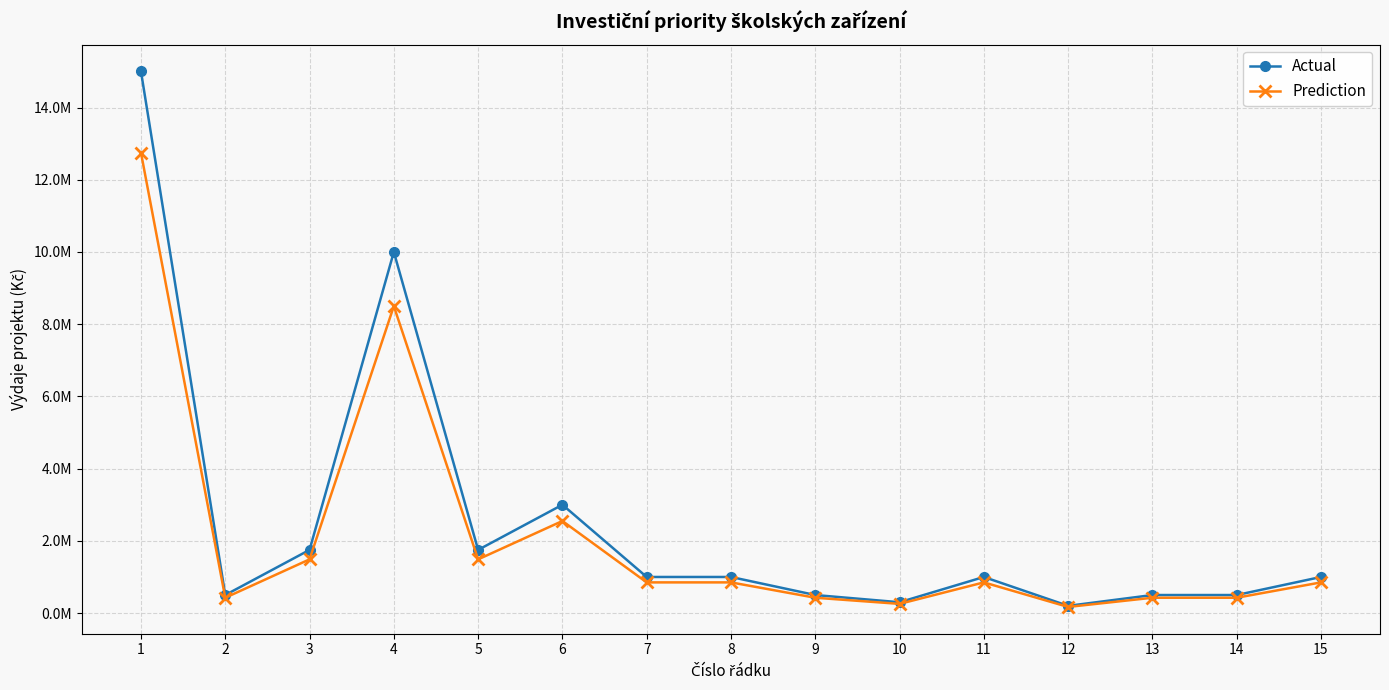

How many interior local peaks does the Actual series have?

3